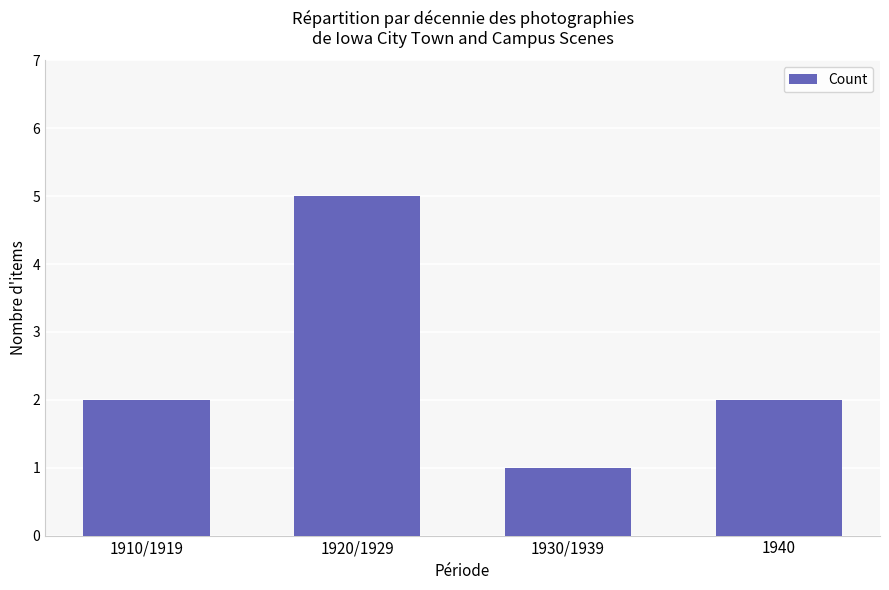

True or false: the data shows 3 at 1910/1919.

False